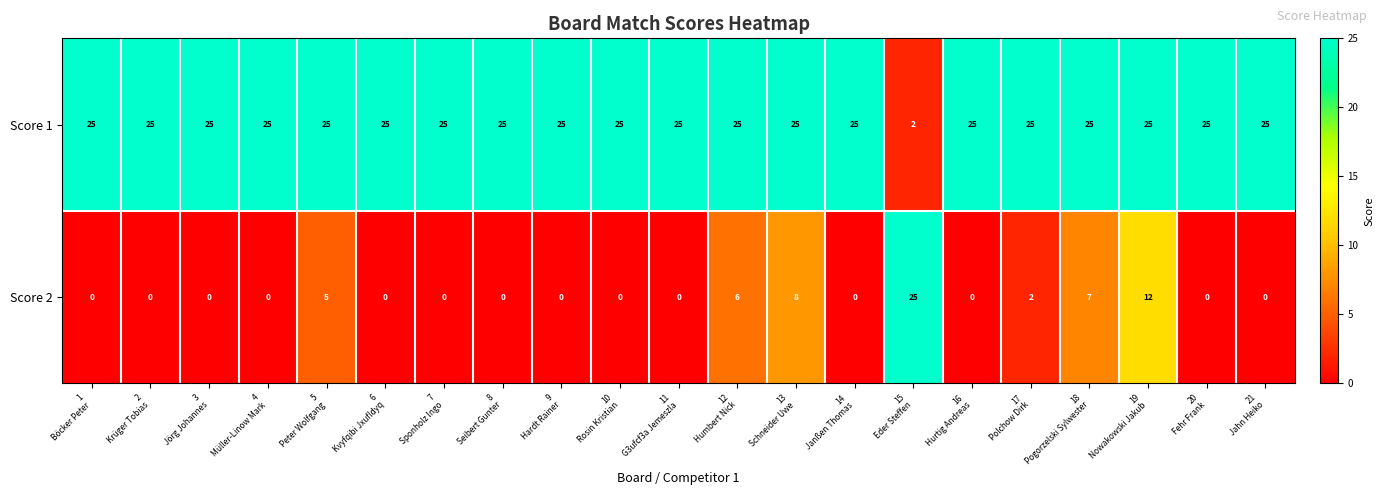

Rank the series by their average value, from lowest to highest.

Score 2, Score 1